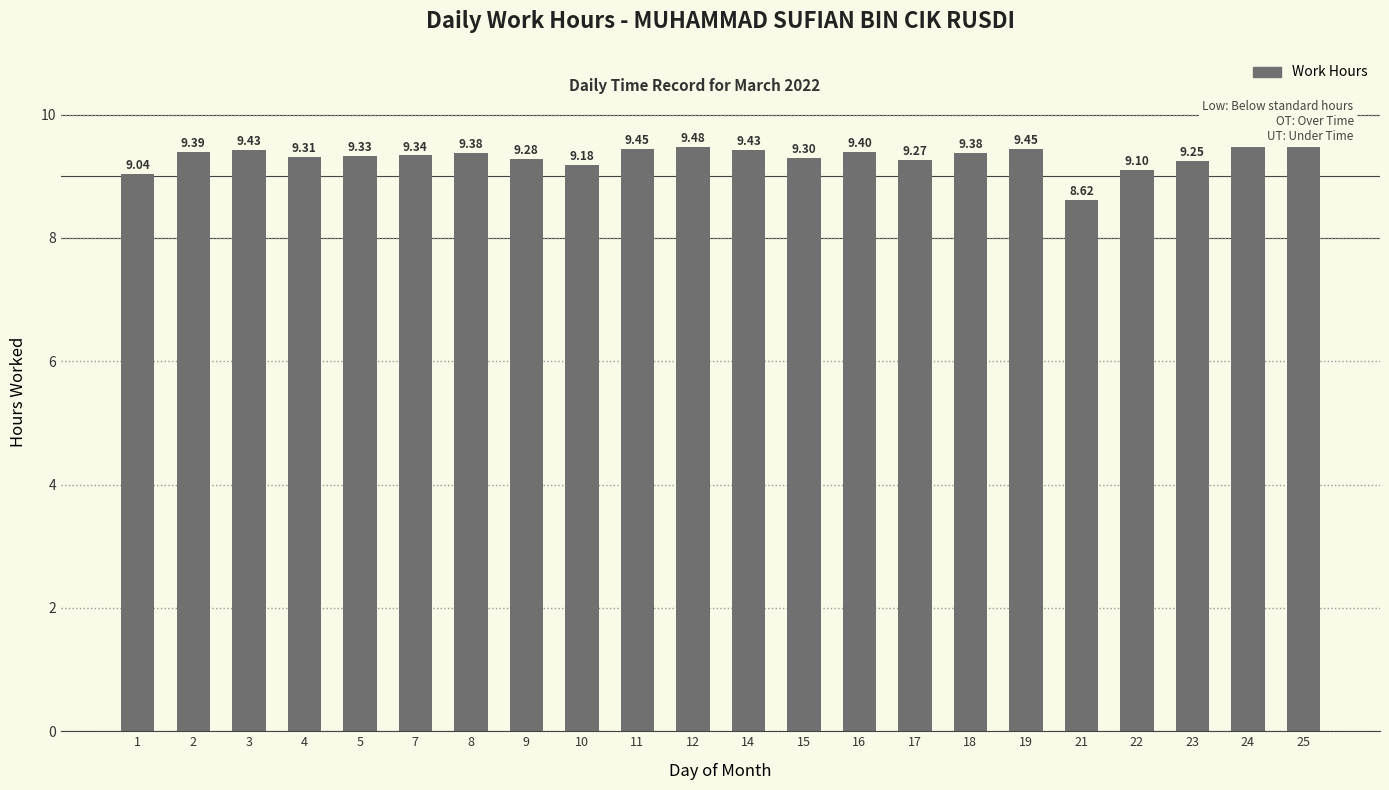

What is the ratio of the value at 5 to the value at 12?

1.0